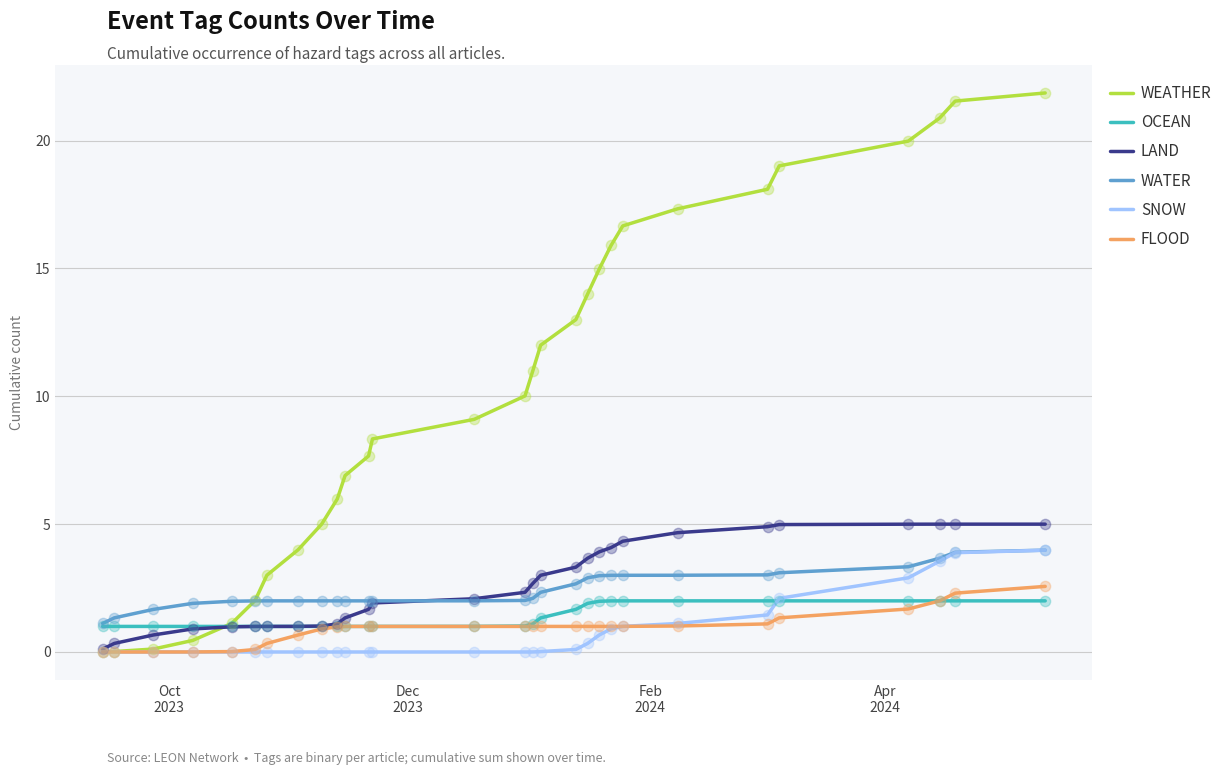

Which series has the largest total across all categories?

WEATHER